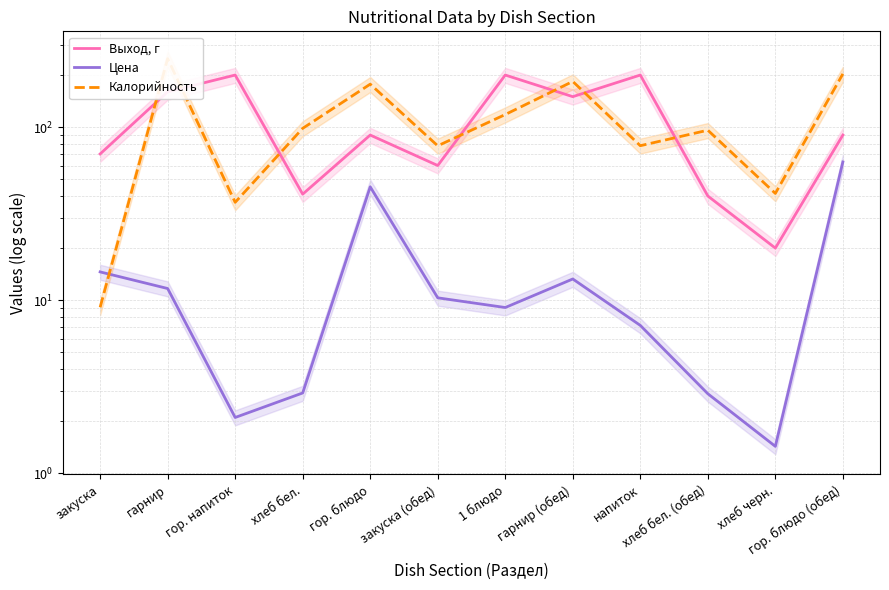

How many categories are shown in the chart?

12